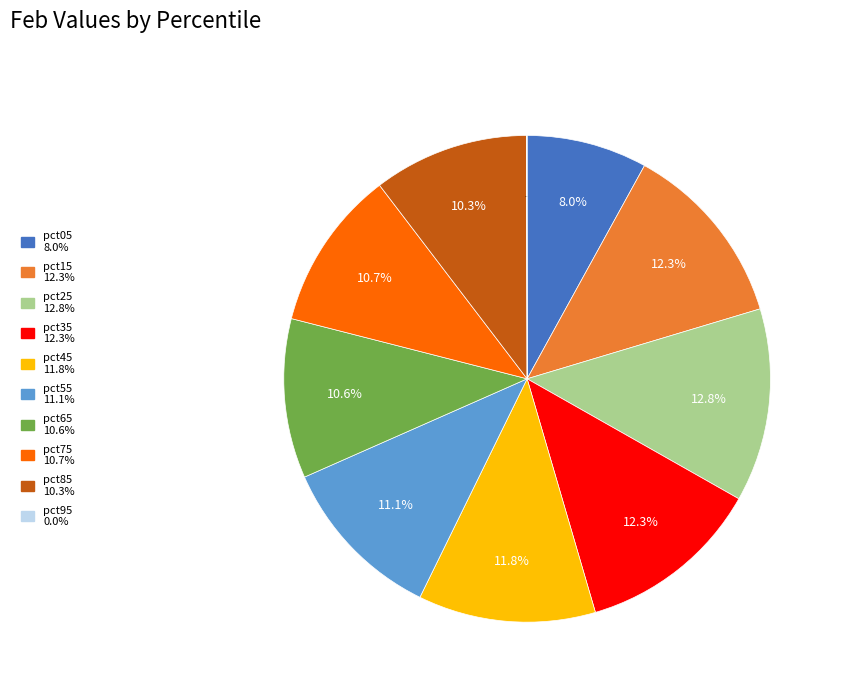

Is there any slice that represents more than half of the pie?

No